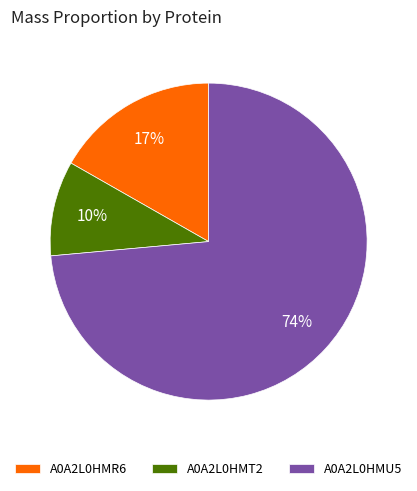

Which has a higher value, A0A2L0HMT2 or A0A2L0HMU5?

A0A2L0HMU5